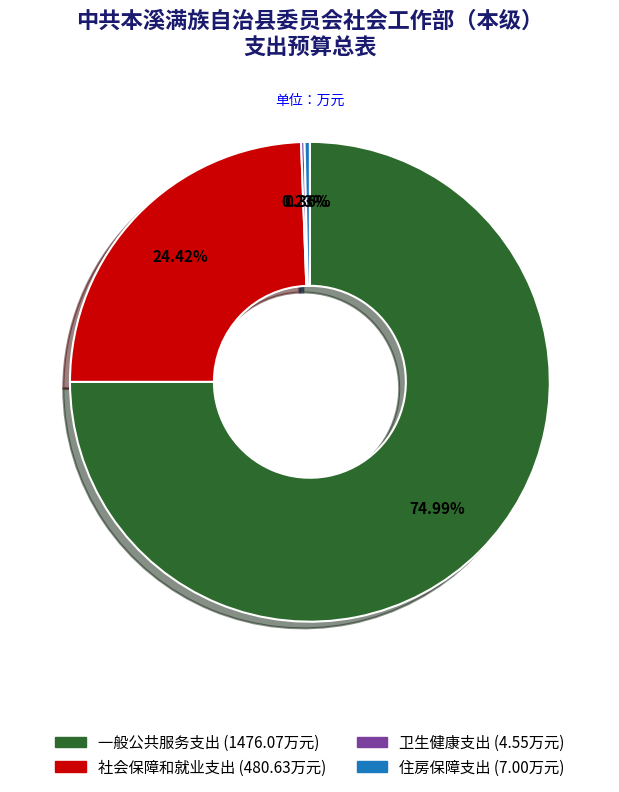

Which has a higher value, 社会保障和就业支出 or 一般公共服务支出?

一般公共服务支出